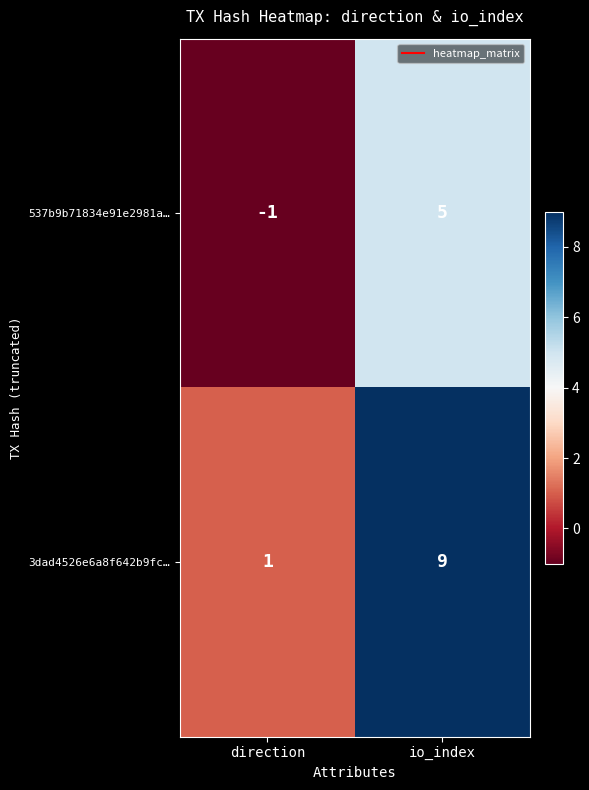

What is the minimum value shown in the chart?

-1